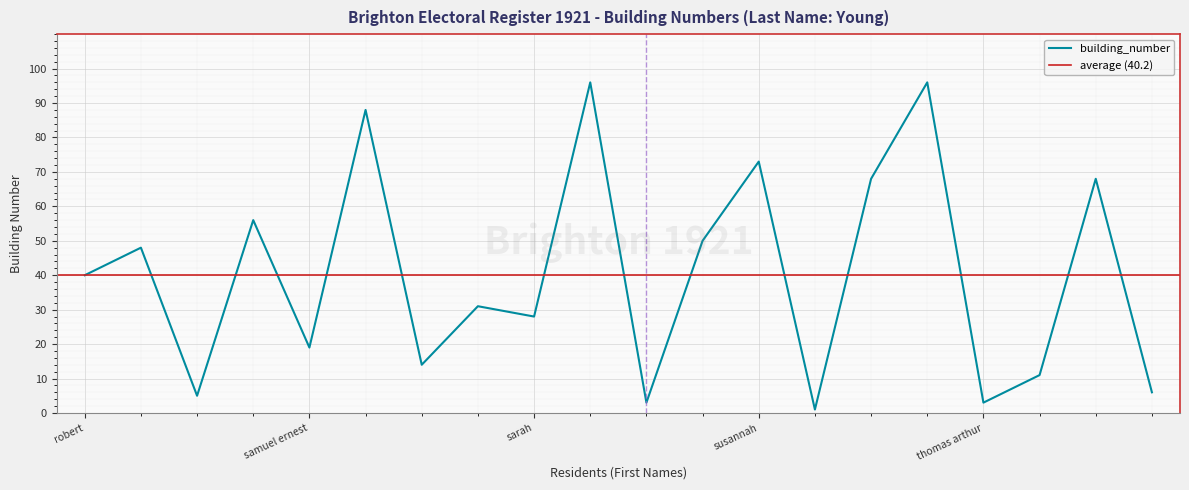

How many values are below 40?

10